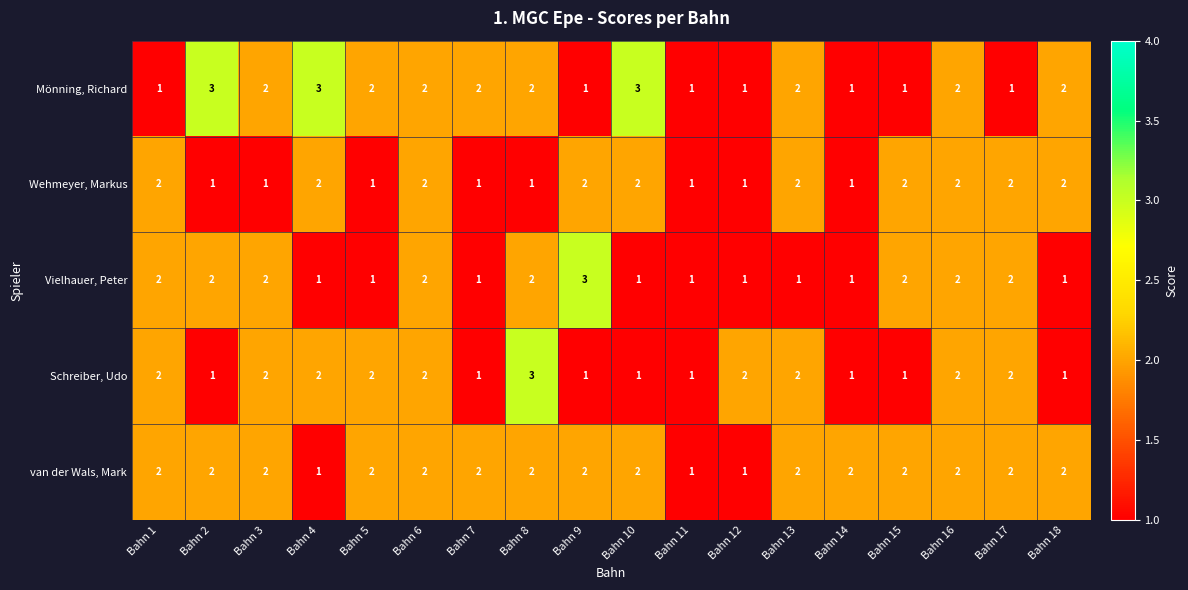

Count the number of data series in this chart.

5